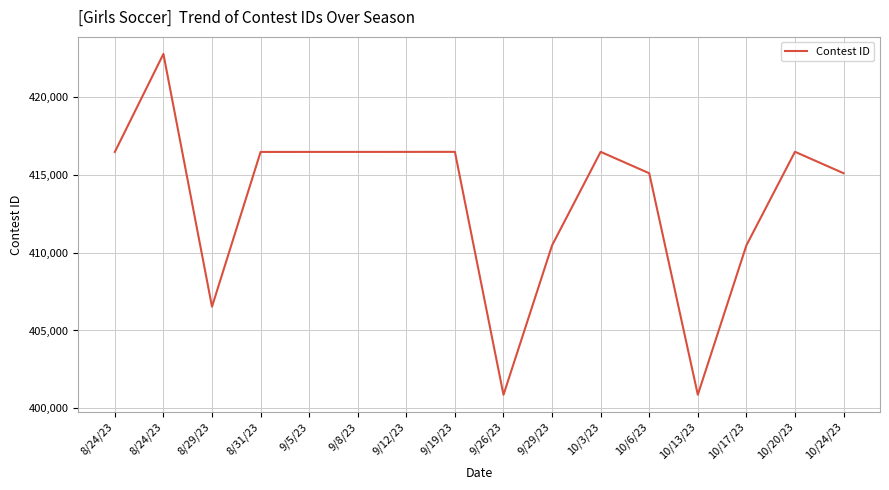

Approximately how many times larger is the value at 10/20/23 compared to 8/29/23?

1.0